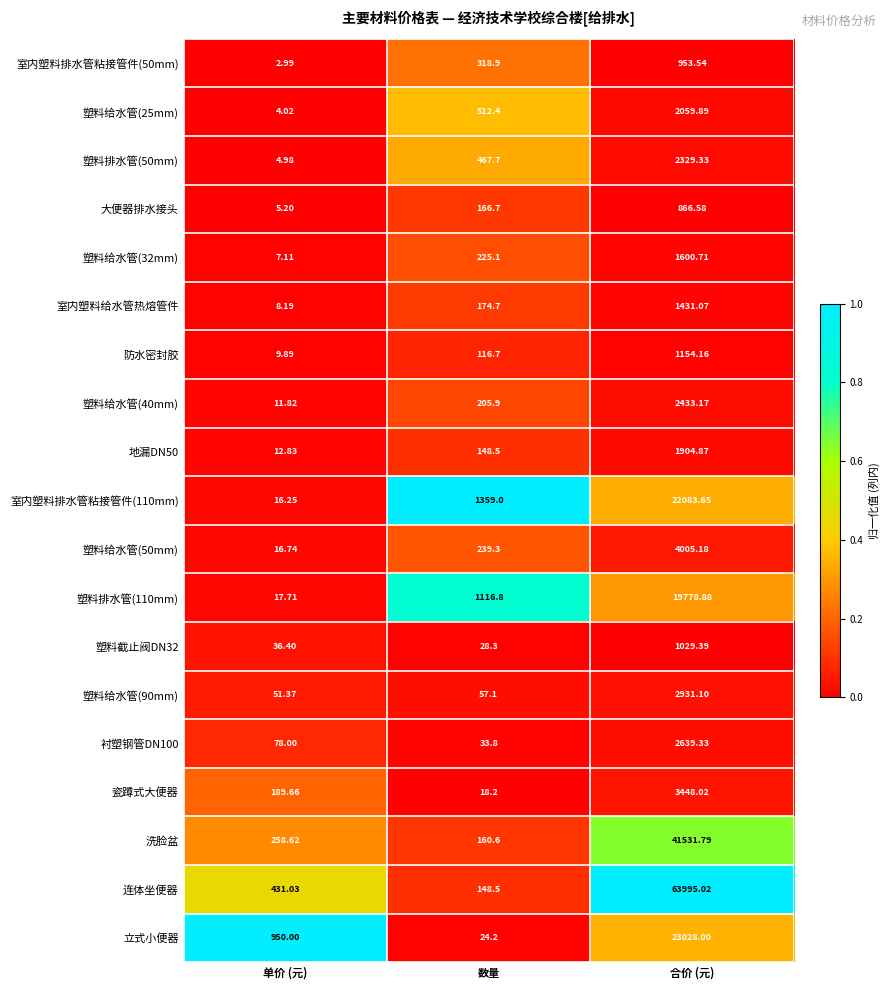

Which label corresponds to the largest value in the chart?

合价 (元)